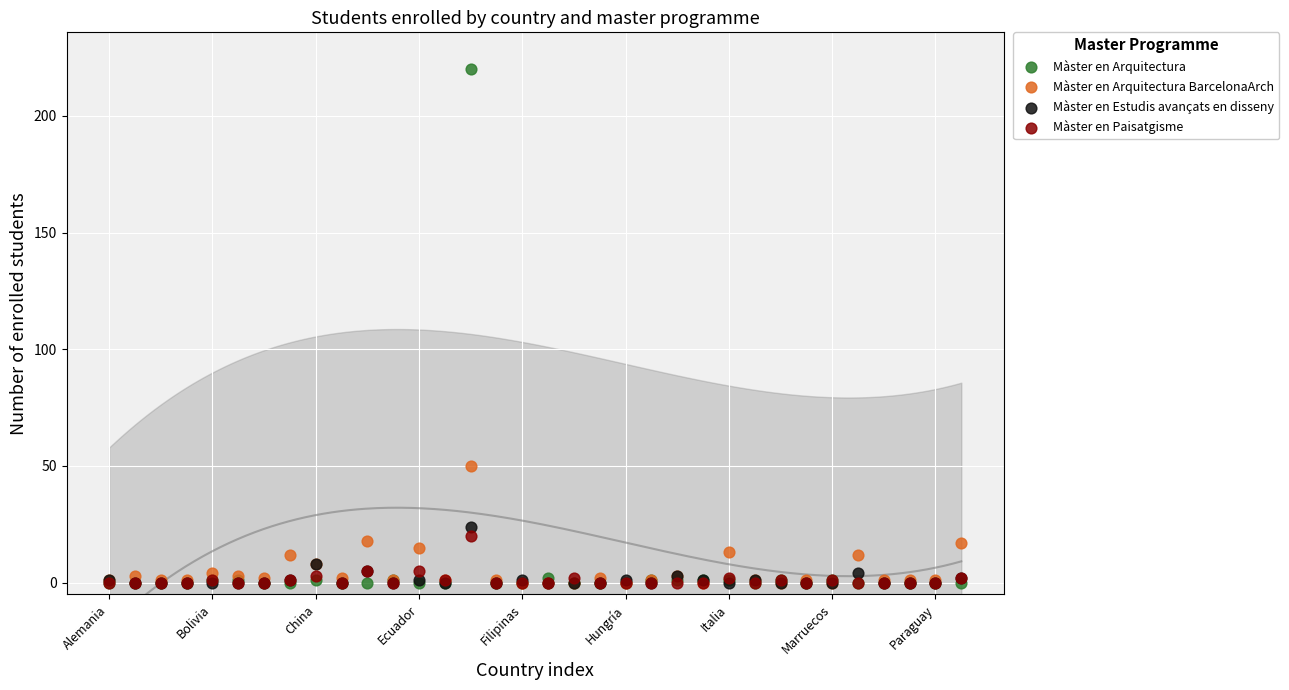

Across all series, what Y value is closest to 110?

50